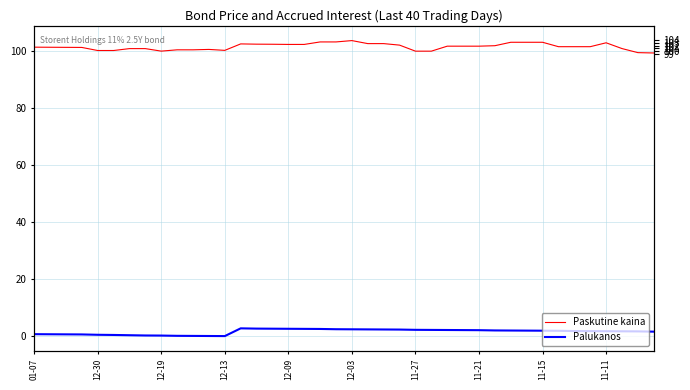

In Palukanos, how many points are lower than both neighbors (excluding endpoints)?

1